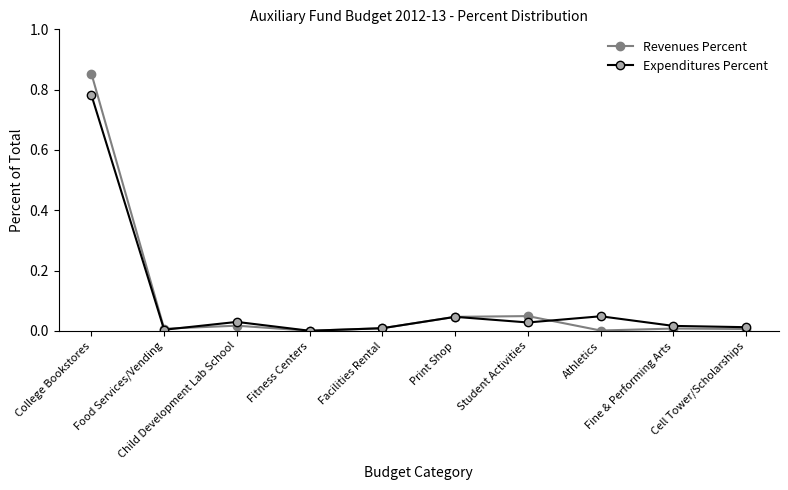

Which series has the widest spread of values?

Revenues Percent